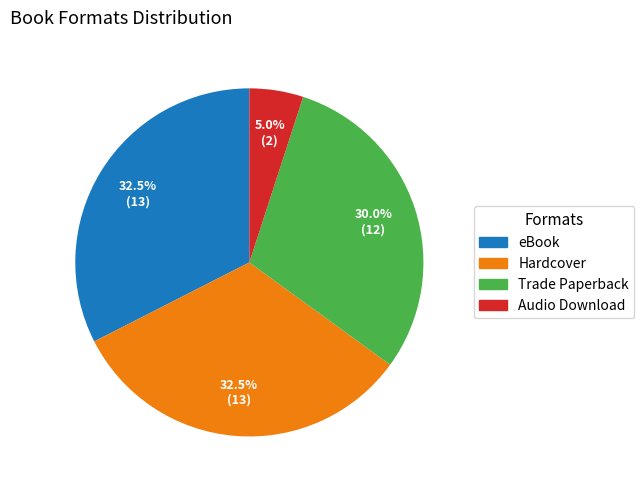

Count the number of slices in the pie.

4